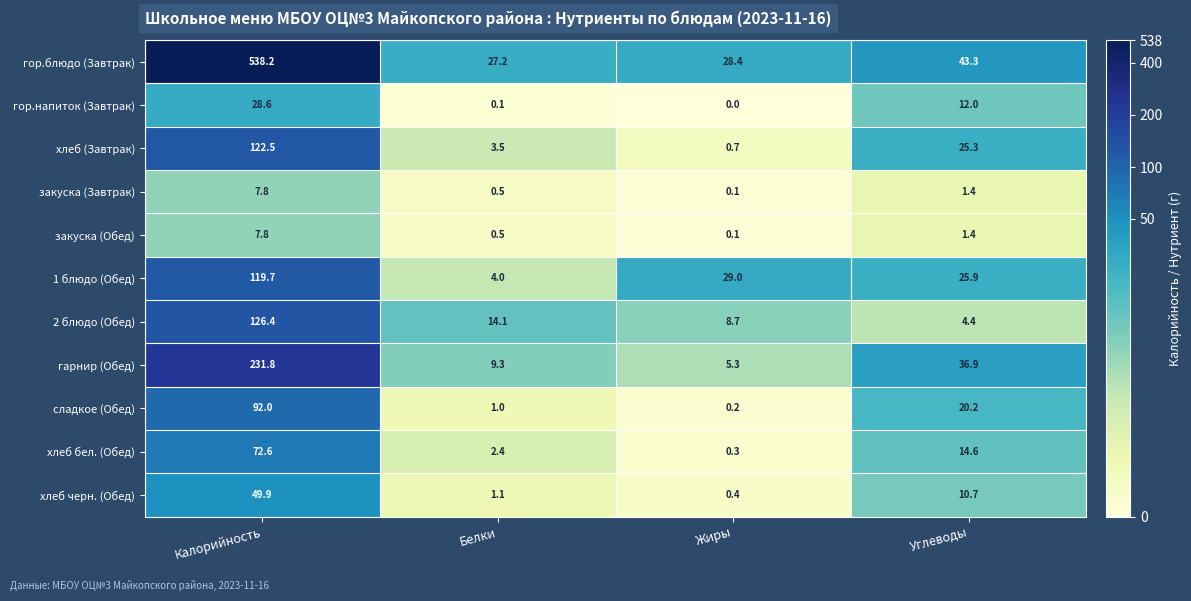

What is the maximum value shown in the chart?

538.2